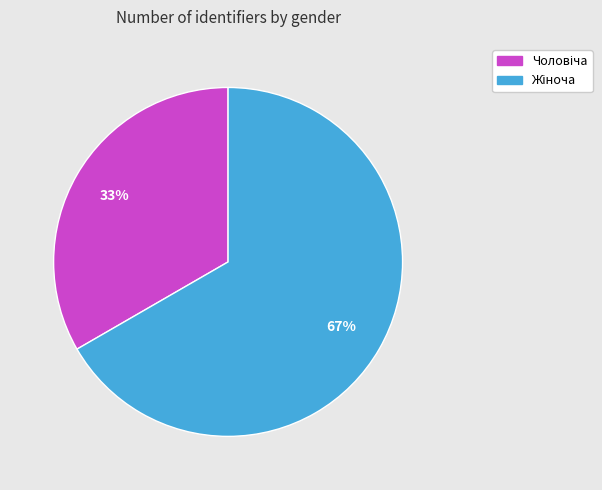

Is there a majority slice in this chart?

Yes